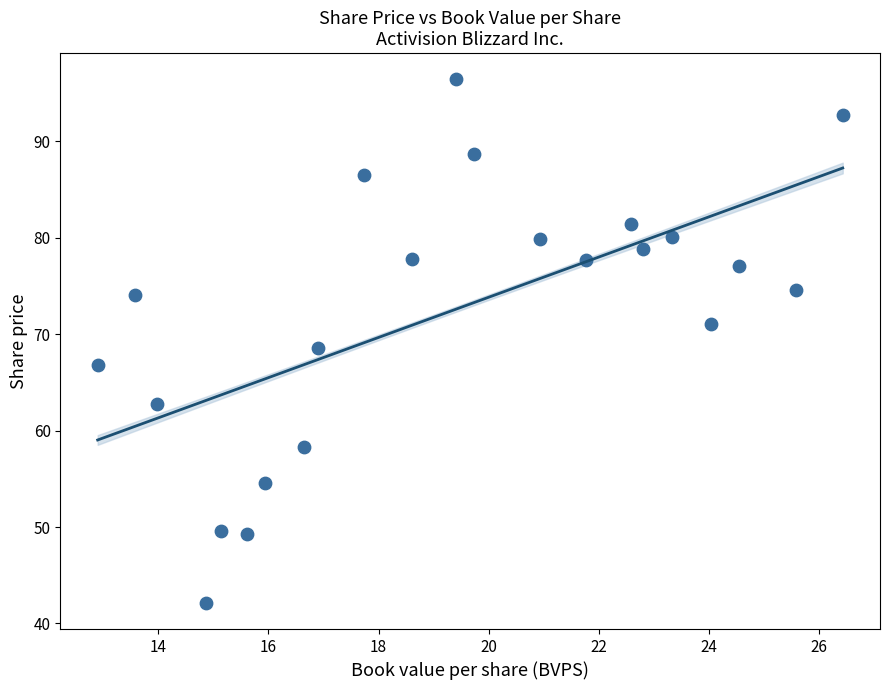

What is the range of Y values (max minus min)?

54.3